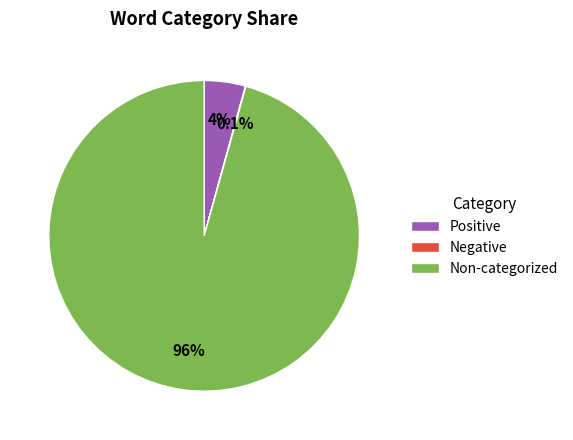

To the nearest percent, what is the average slice percentage?

33%